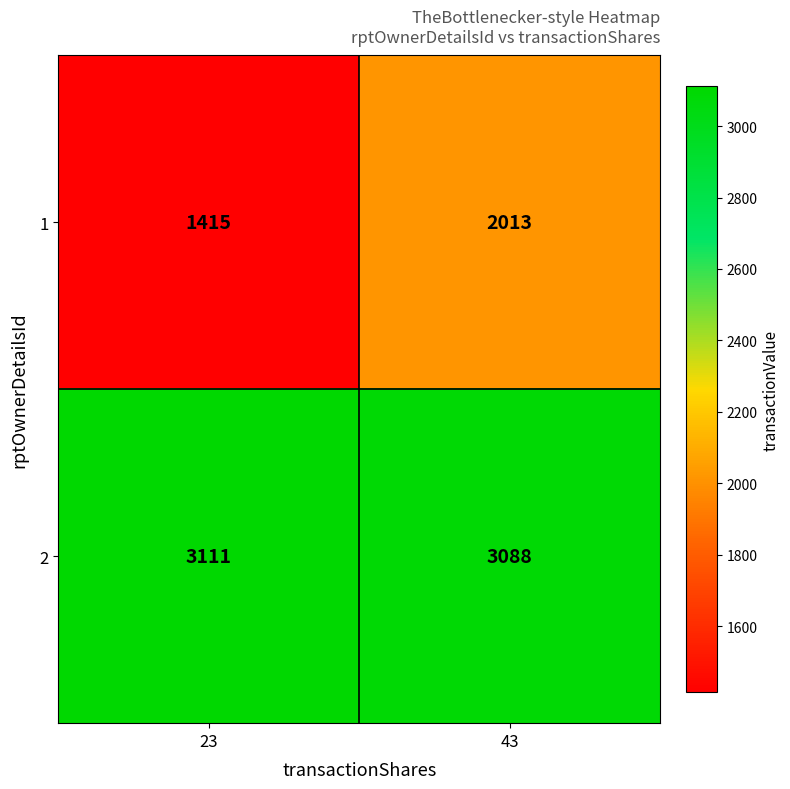

List the series in order of their peak value, lowest first.

1, 2